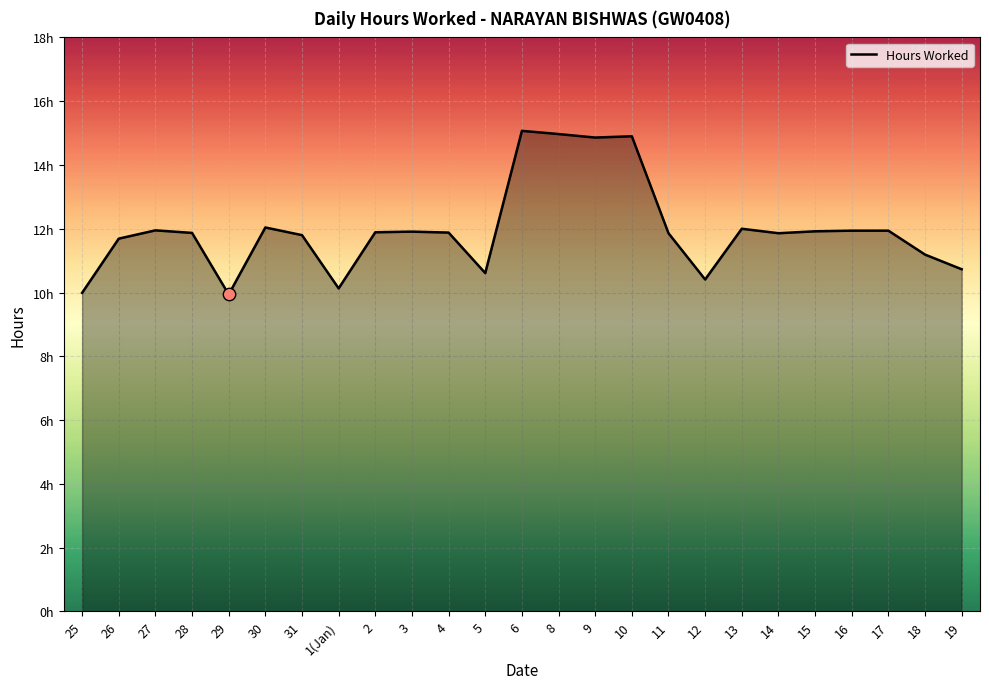

Does the chart have visible grid lines?

Yes